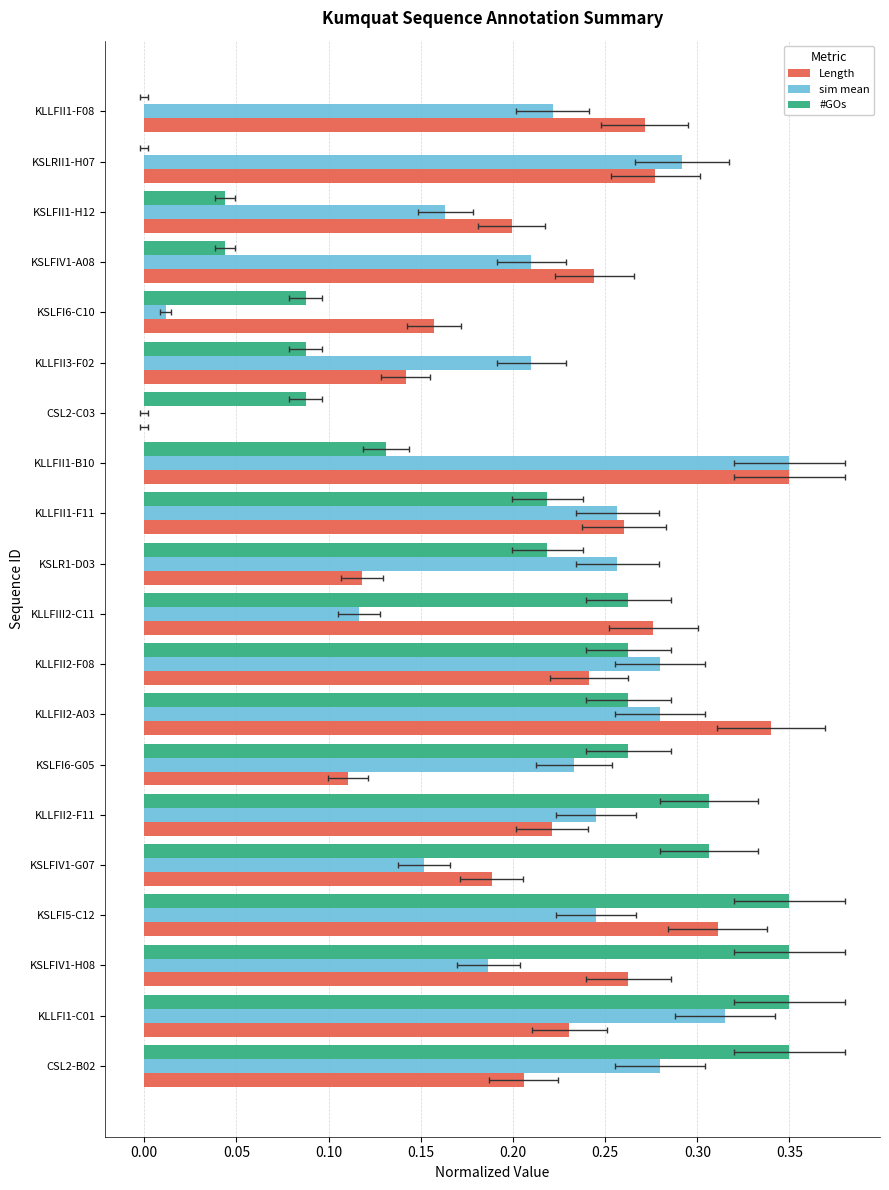

What are all the series names shown in the legend?

Length, sim mean, #GOs